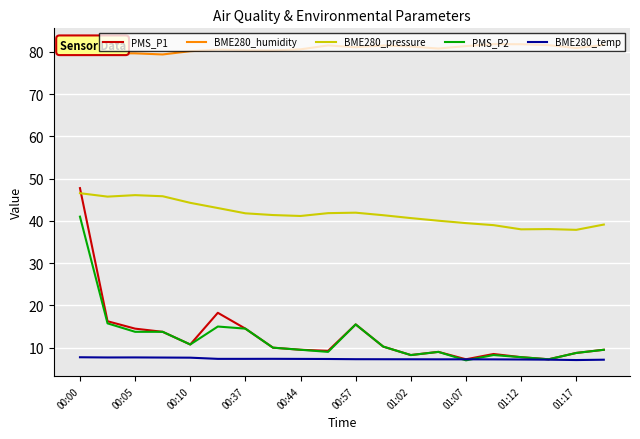

What is the maximum value shown in the chart?

81.8